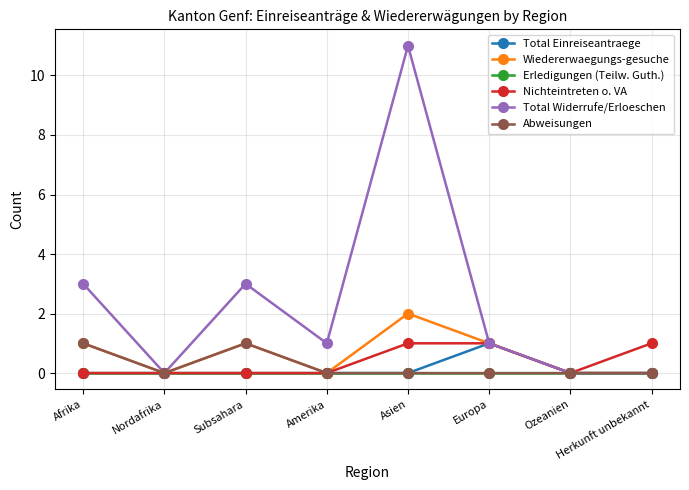

How many distinct data groups are displayed?

6